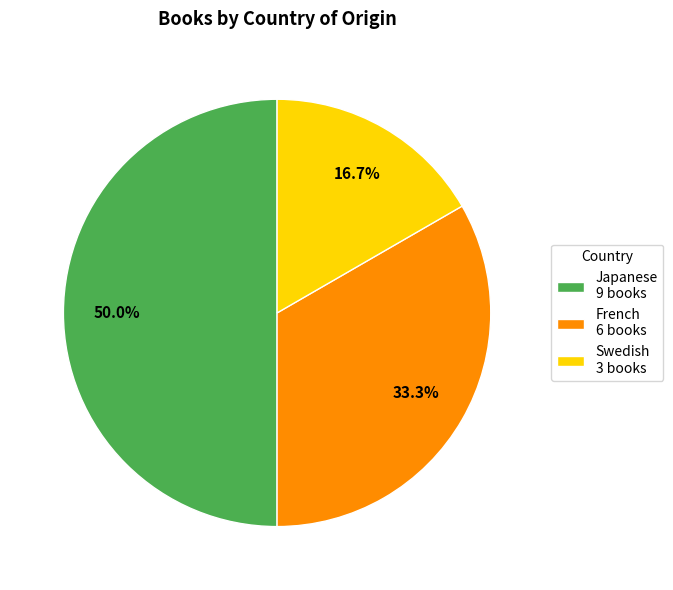

Which category has the smallest portion of the pie?

Swedish